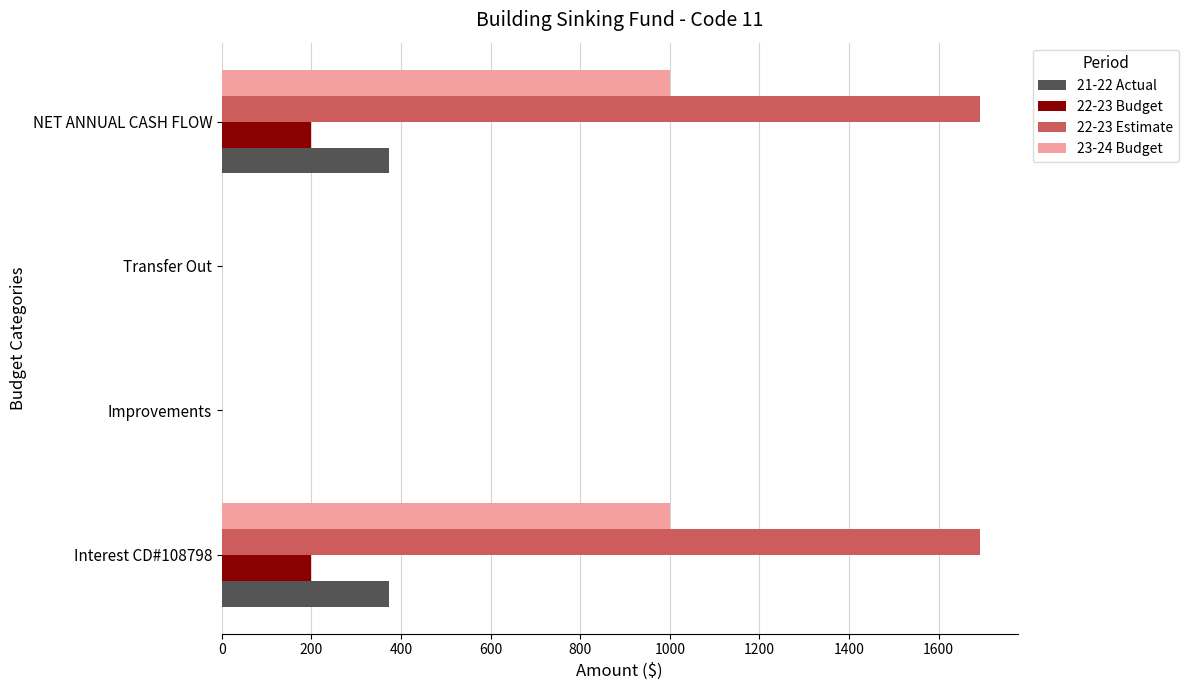

What is the total value across all series at NET ANNUAL CASH FLOW?

3264